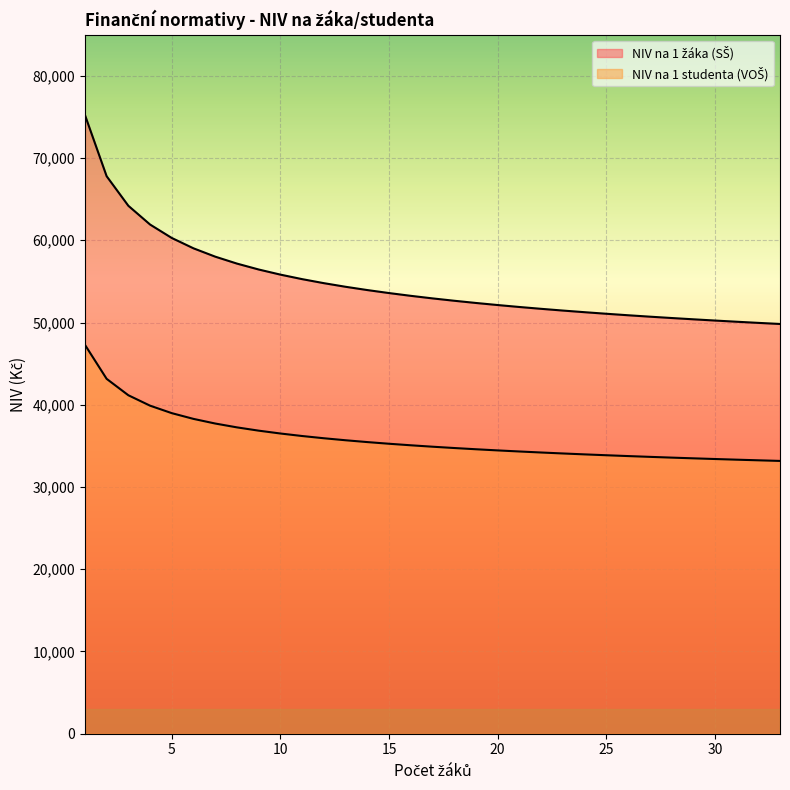

True or false: NIV na 1 žáka (SŠ) and NIV na 1 studenta (VOŠ) intersect in this chart.

False